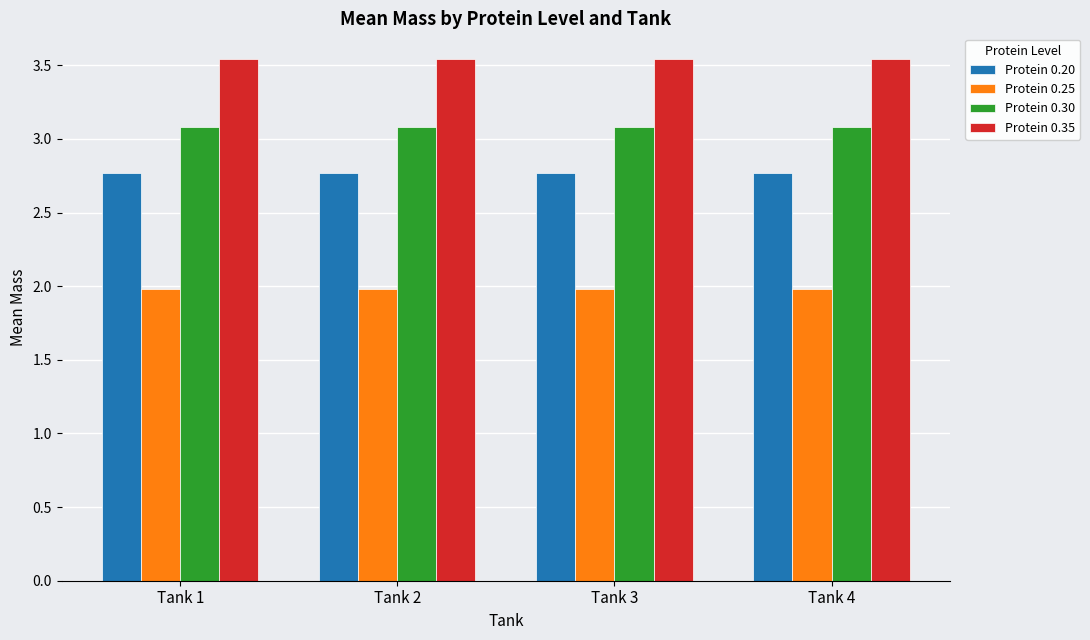

What are all the series names shown in the legend?

Protein 0.20, Protein 0.25, Protein 0.30, Protein 0.35